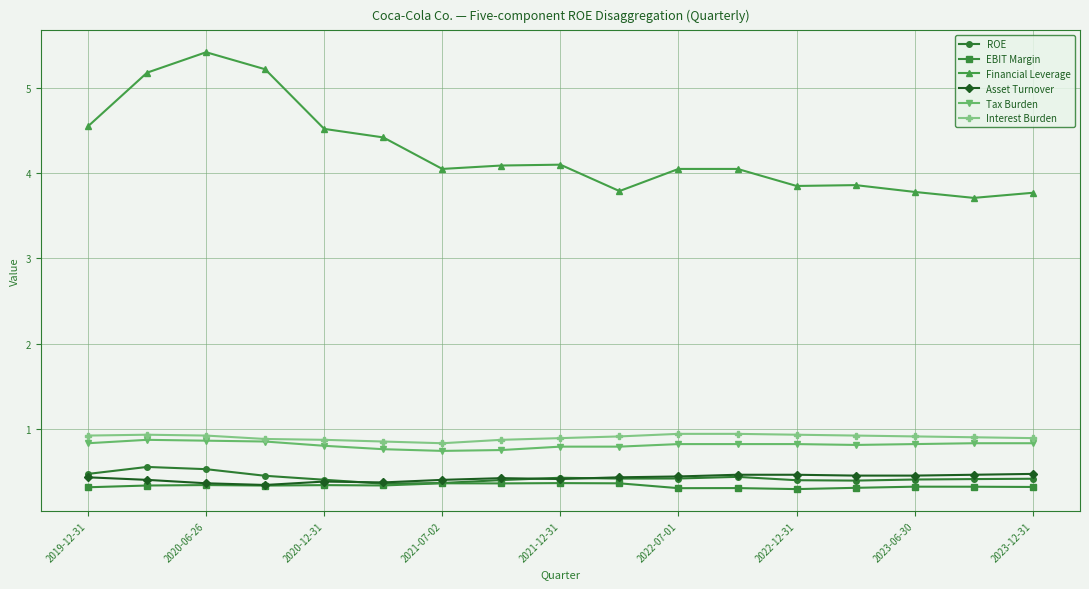

True or false: Asset Turnover has more than 0 interior local peaks.

True